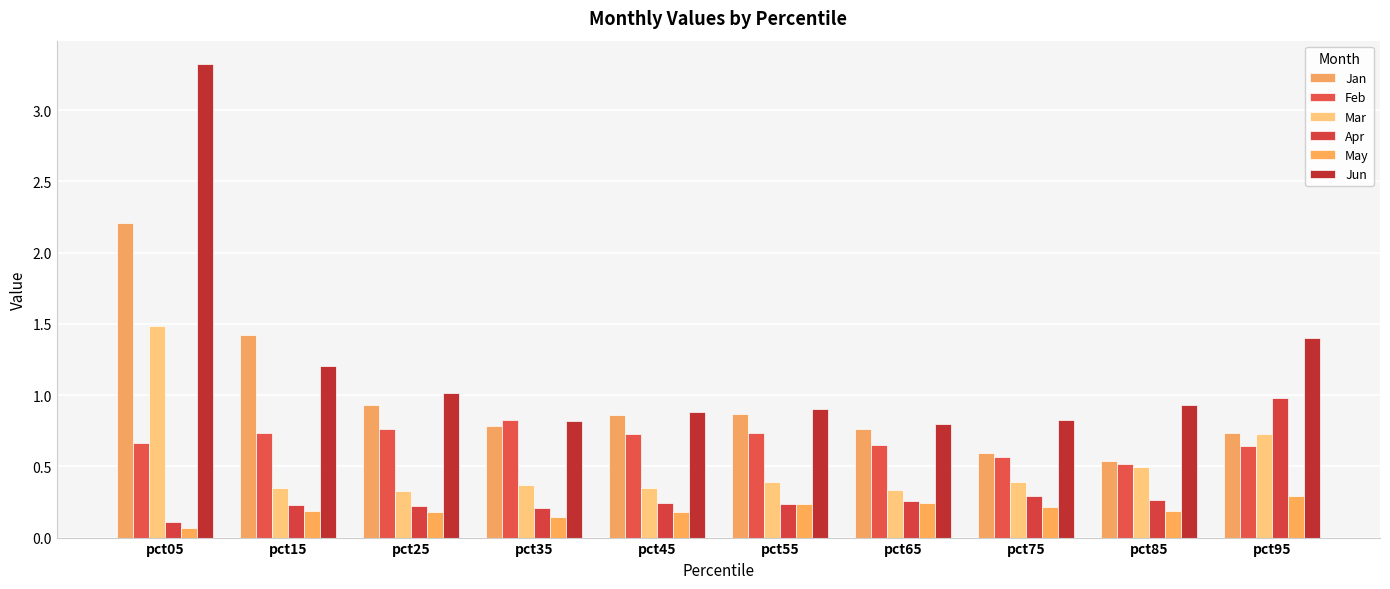

How many bars are there in each group?

6